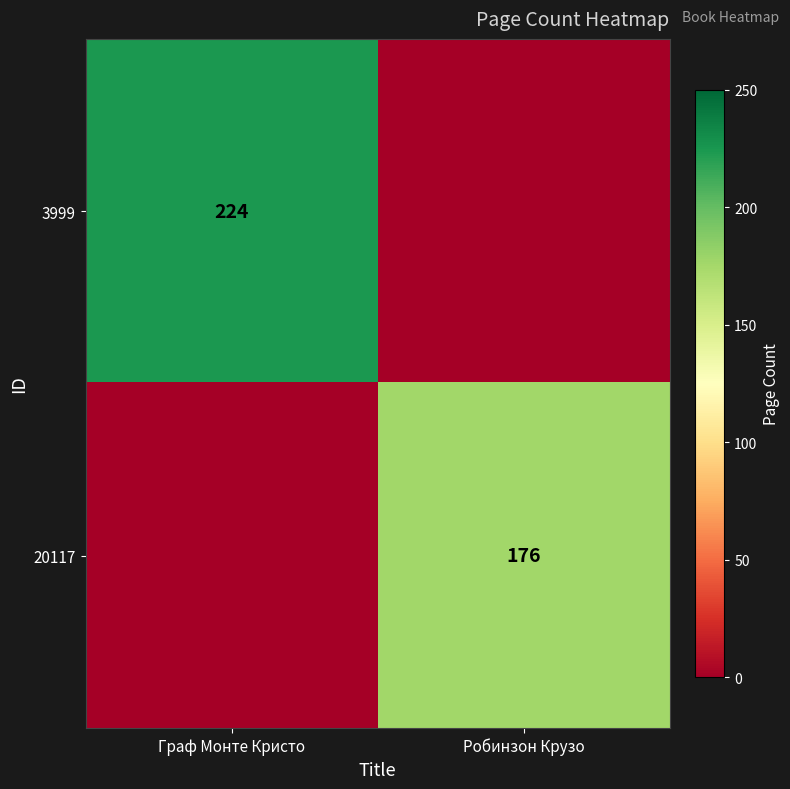

Is it true that 3999 equals 224 at Граф Монте Кристо?

True